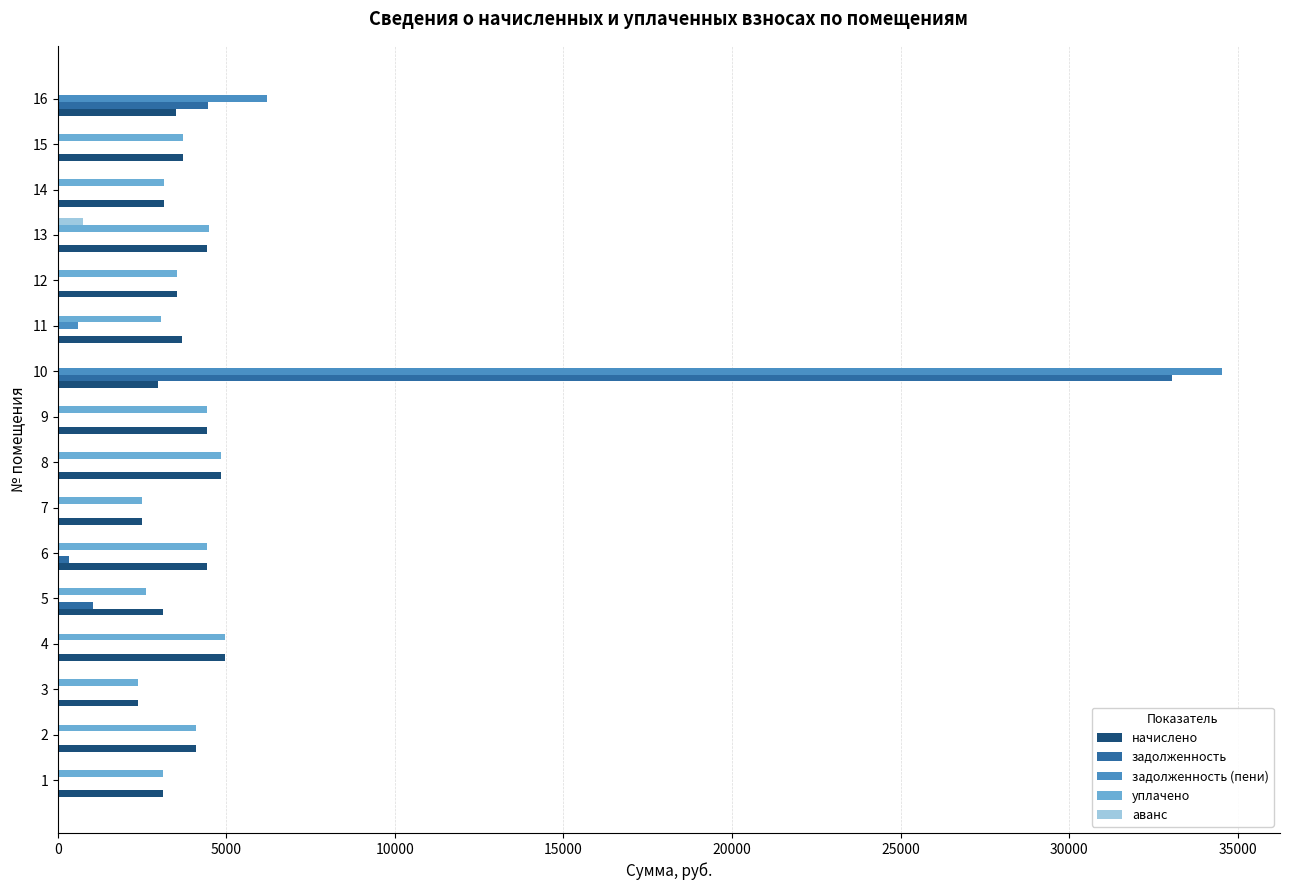

Which series changed the most between 4 and 10?

задолженность (пени)